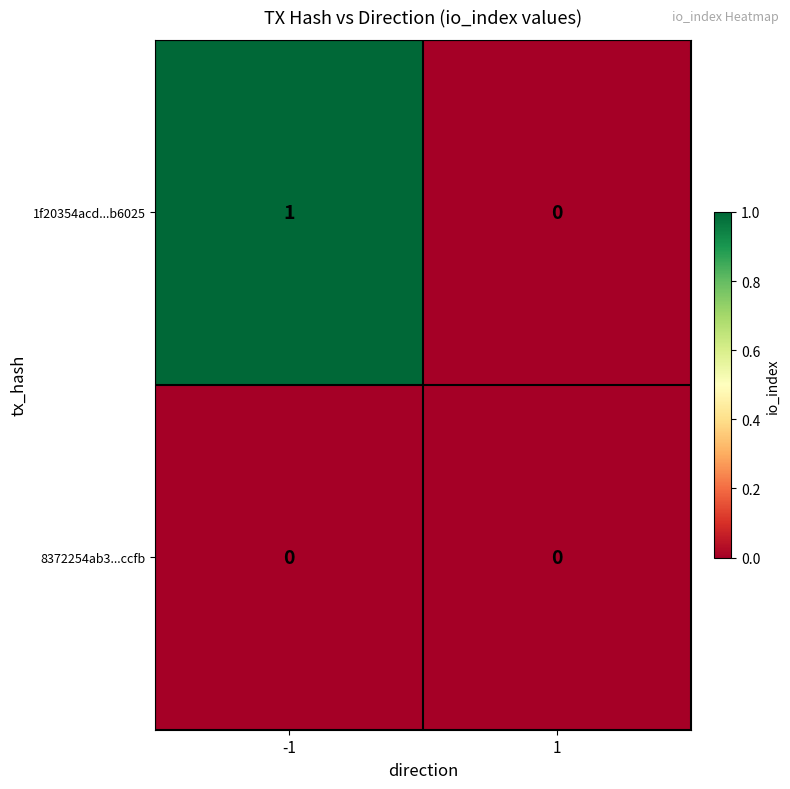

Is the value of 8372254ab3...ccfb at 1 greater than the value of 1f20354acd...b6025 at -1?

No